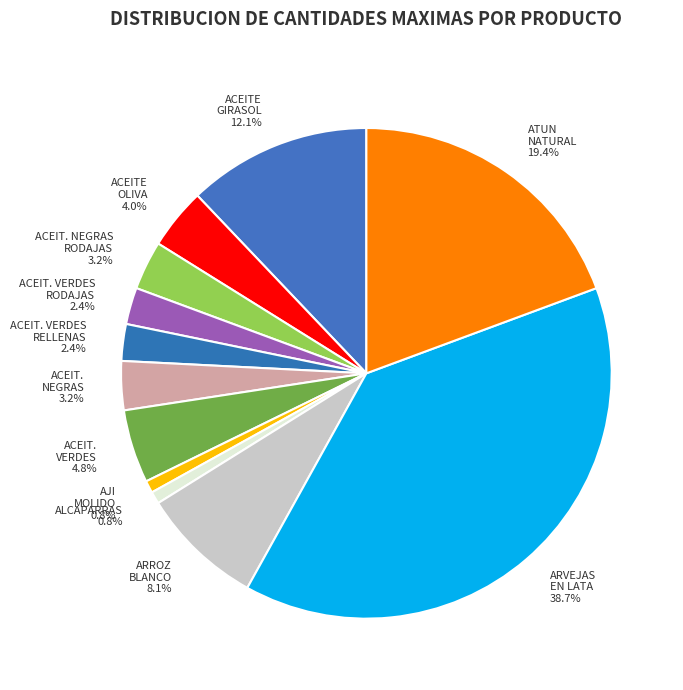

What is the smallest slice in the pie chart?

AJI MOLIDO X KG